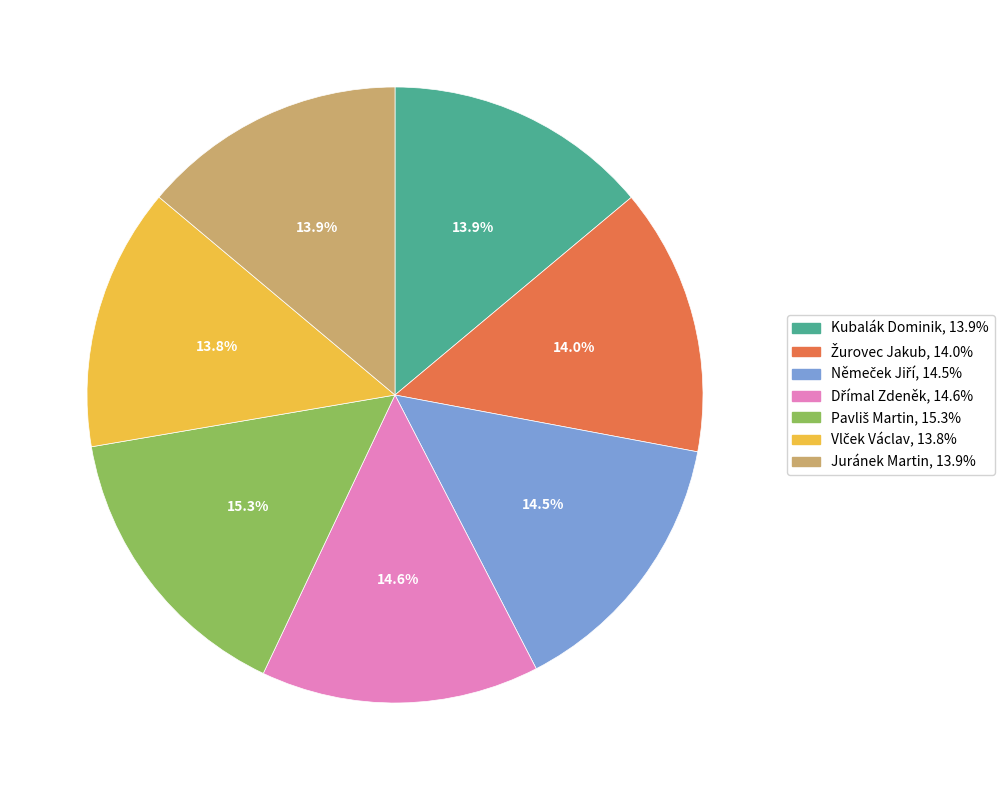

Is there any slice that represents more than half of the pie?

No